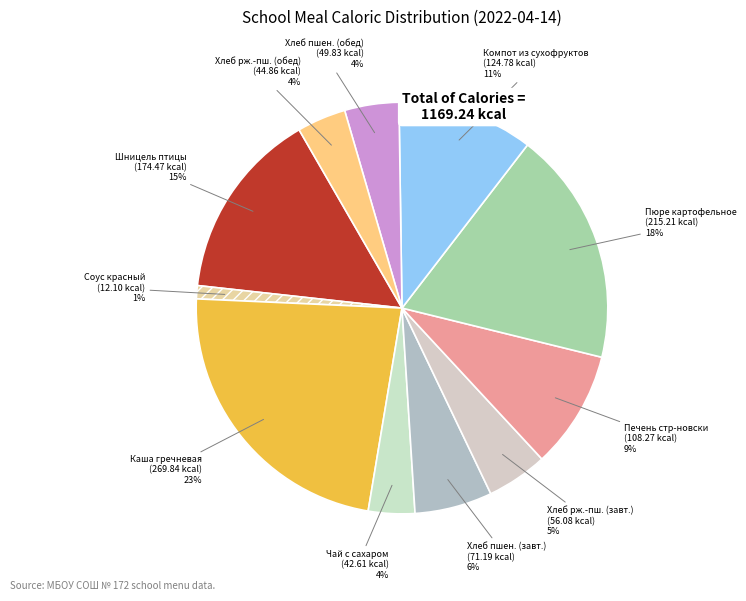

To the nearest percent, what is the average slice percentage?

9%